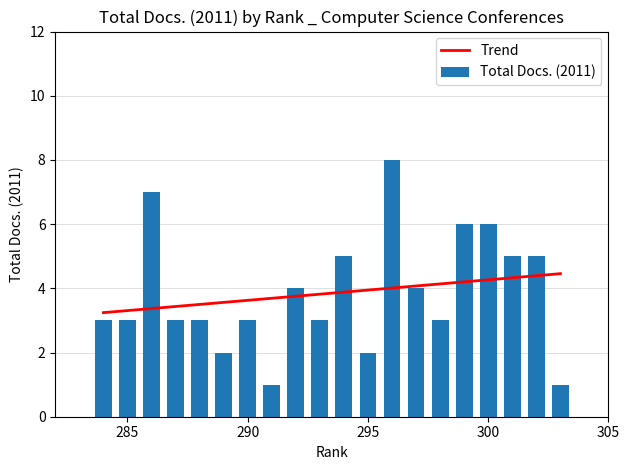

What is the ratio of the value at 290 to the value at 298?

1.0